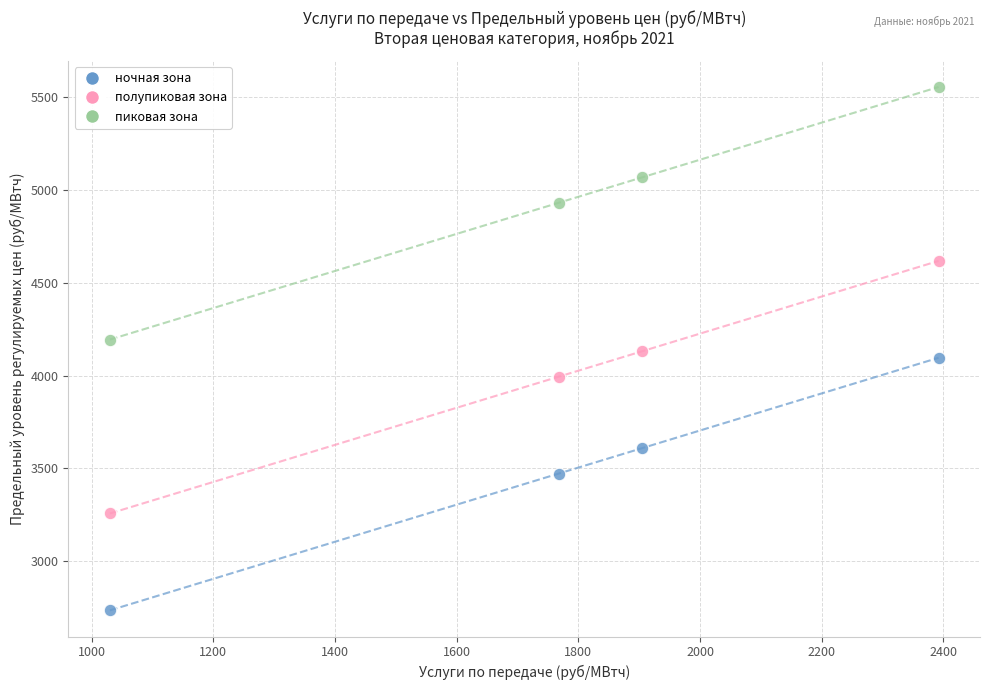

Which series contains the highest Y value?

пиковая зона